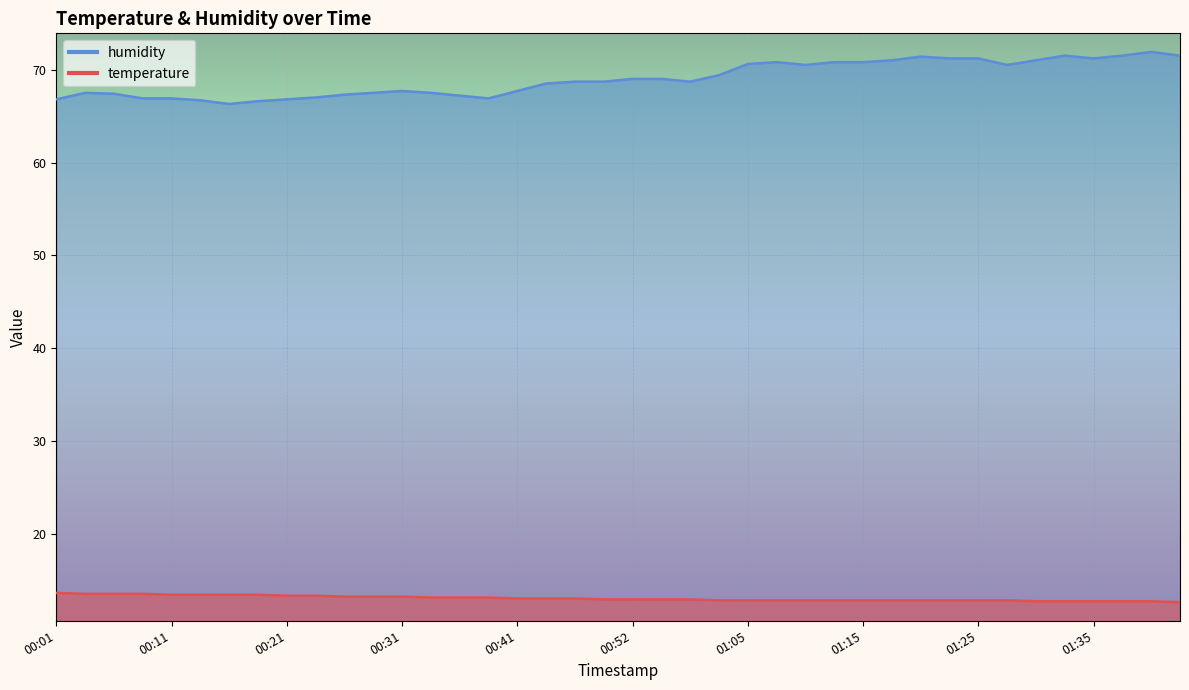

How many lines are shown in the chart?

2